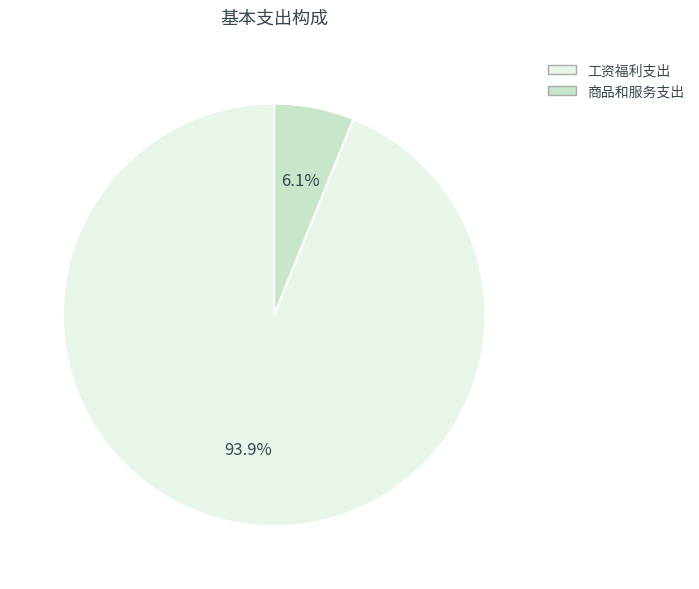

What is the largest slice in the pie chart?

工资福利支出